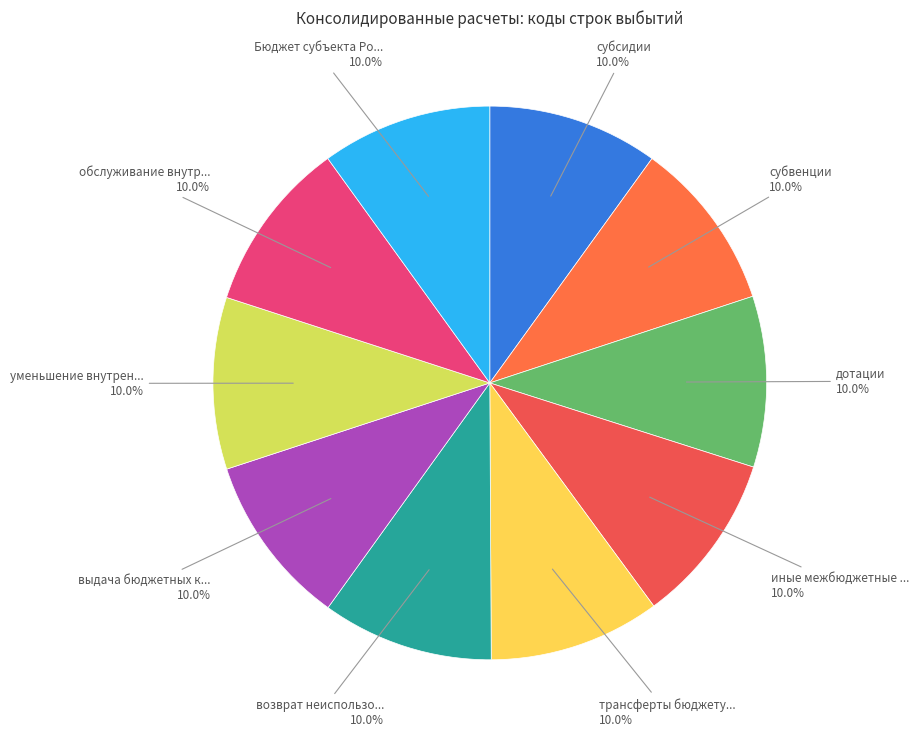

How many segments does this pie chart have?

10